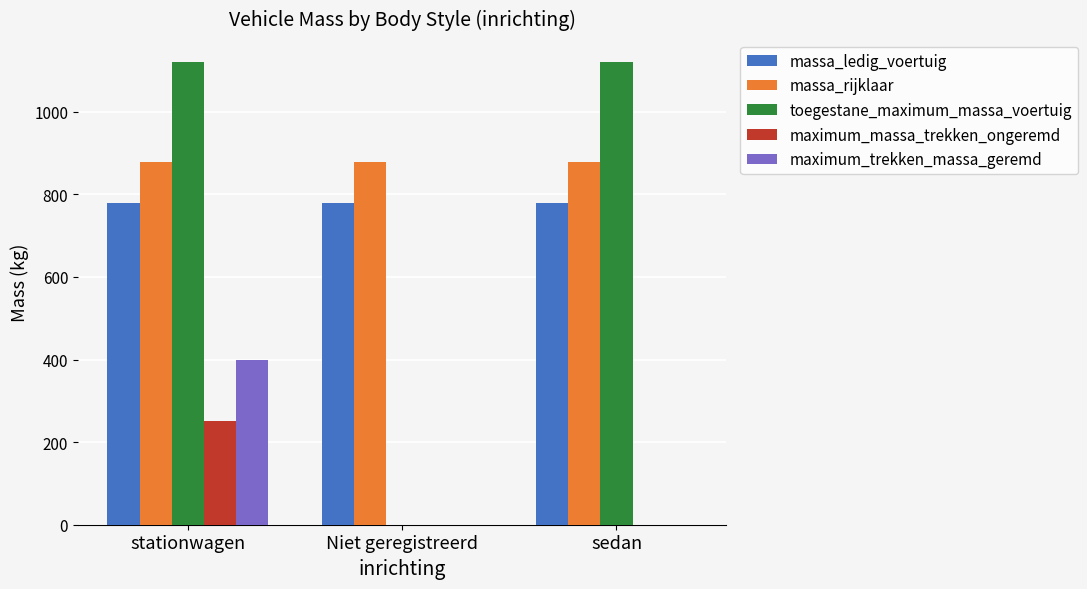

True or false: maximum_trekken_massa_geremd has a value of 0 at sedan.

True